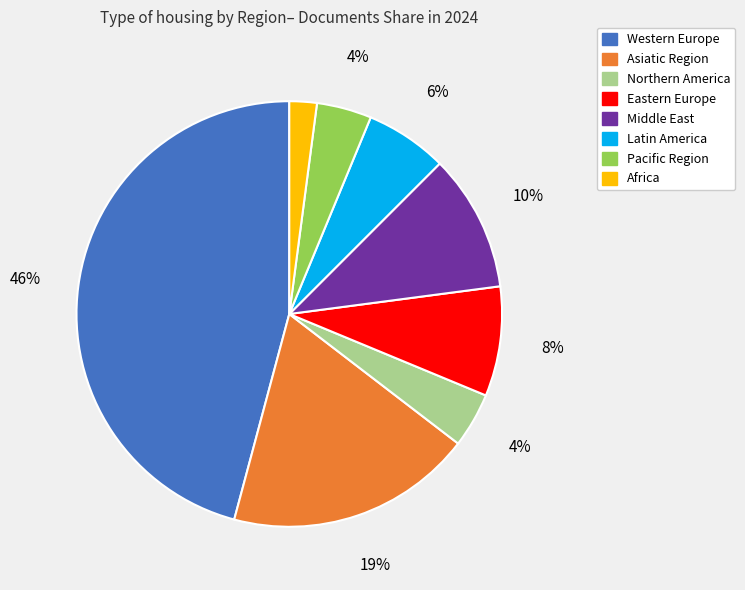

To the nearest percent, what is the difference between the Asiatic Region and Africa slice percentages?

17%